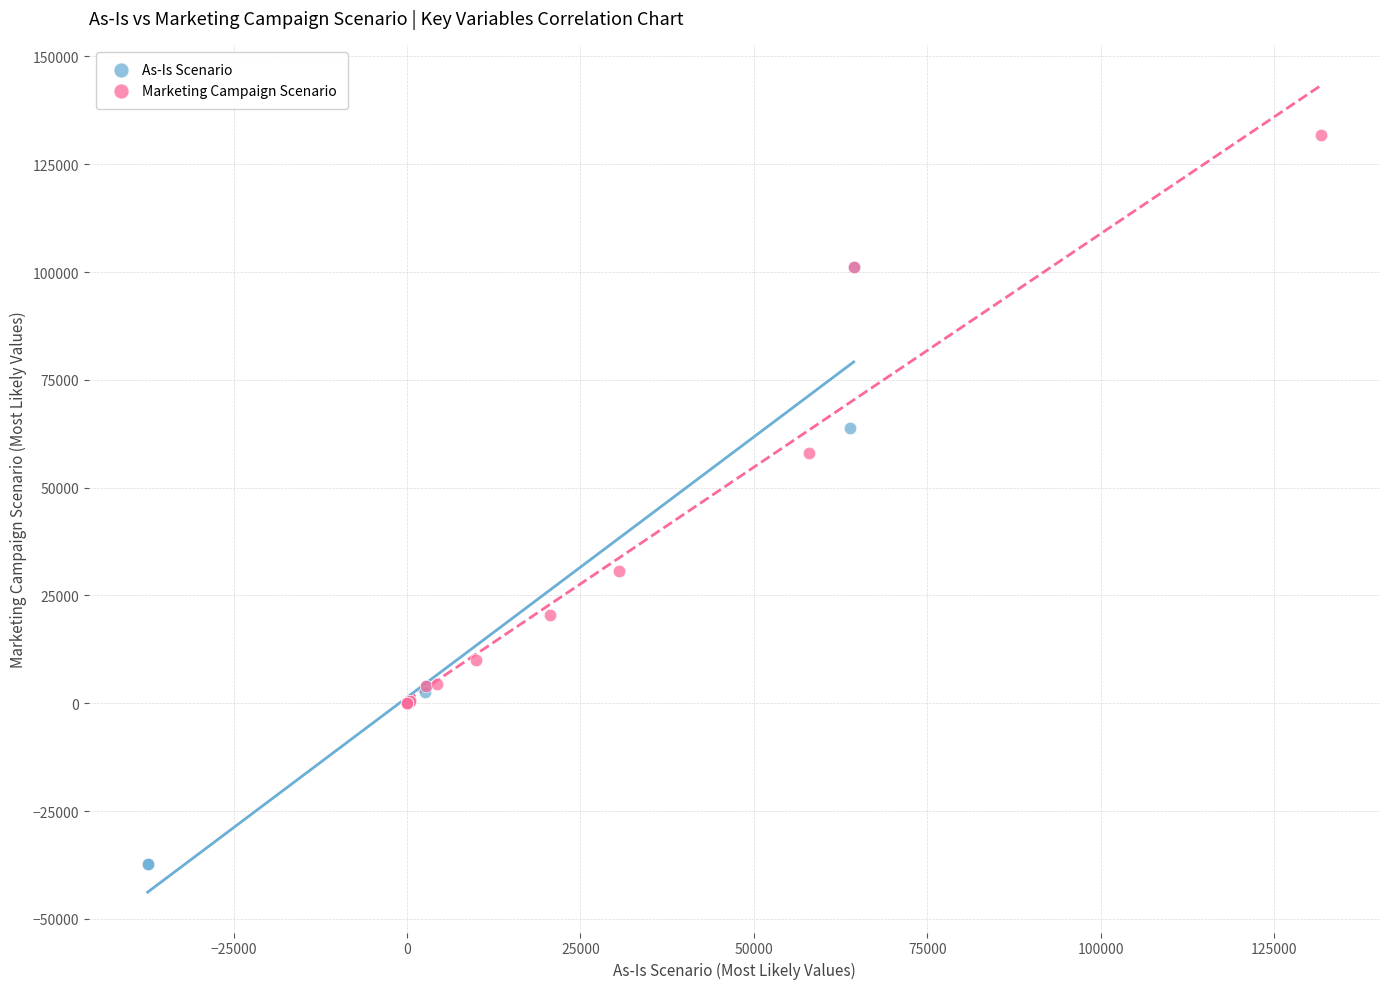

Which series contains the highest Y value?

Marketing Campaign Scenario